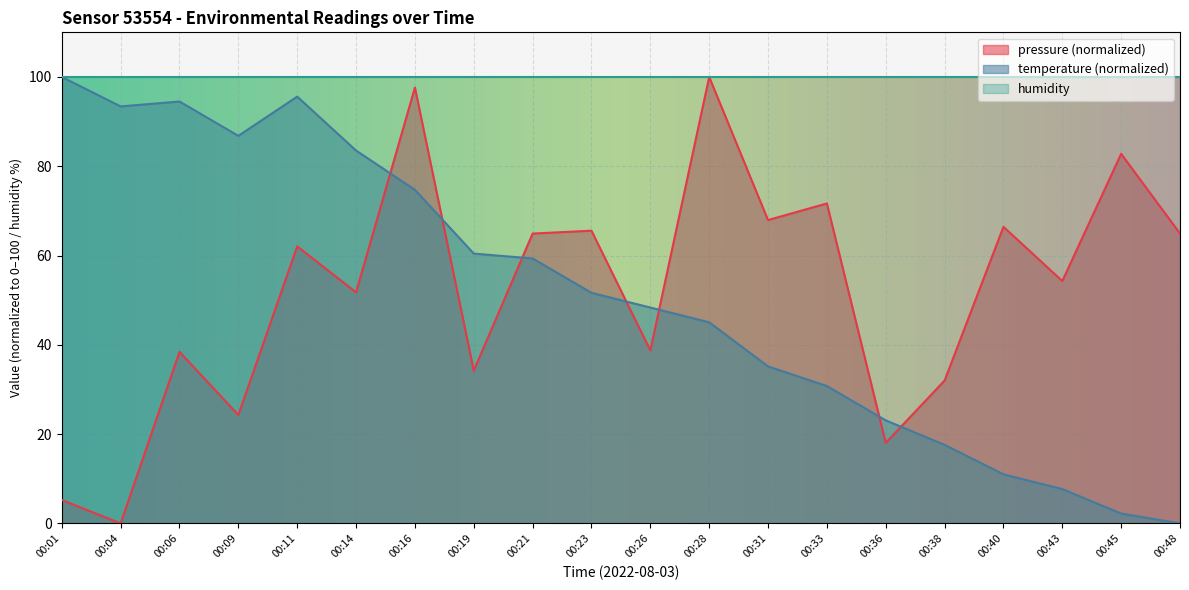

Which series has the widest spread of values?

pressure